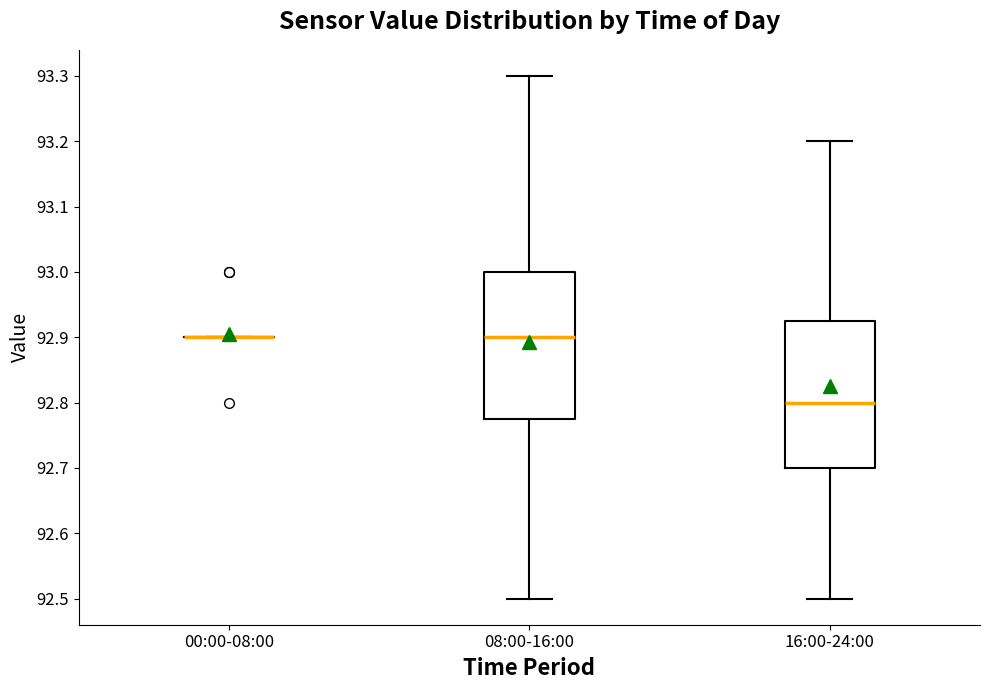

Where is the lower edge of the box for 16:00-24:00 on the y-axis? The values are not printed on the chart, so give them approximately, as read against the axis.

92.70